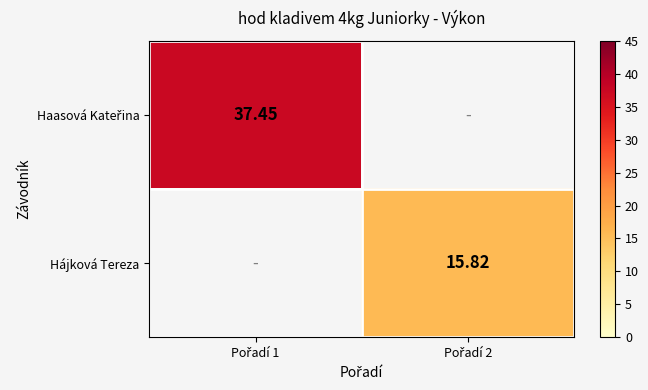

True or false: Haasová Kateřina has a value of 20.1 at Pořadí 1.

False